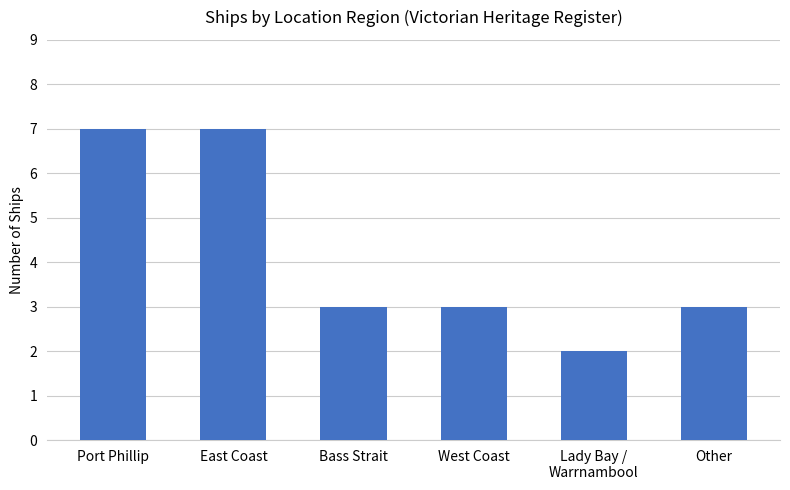

What is the sum of the values at Port Phillip and East Coast?

14